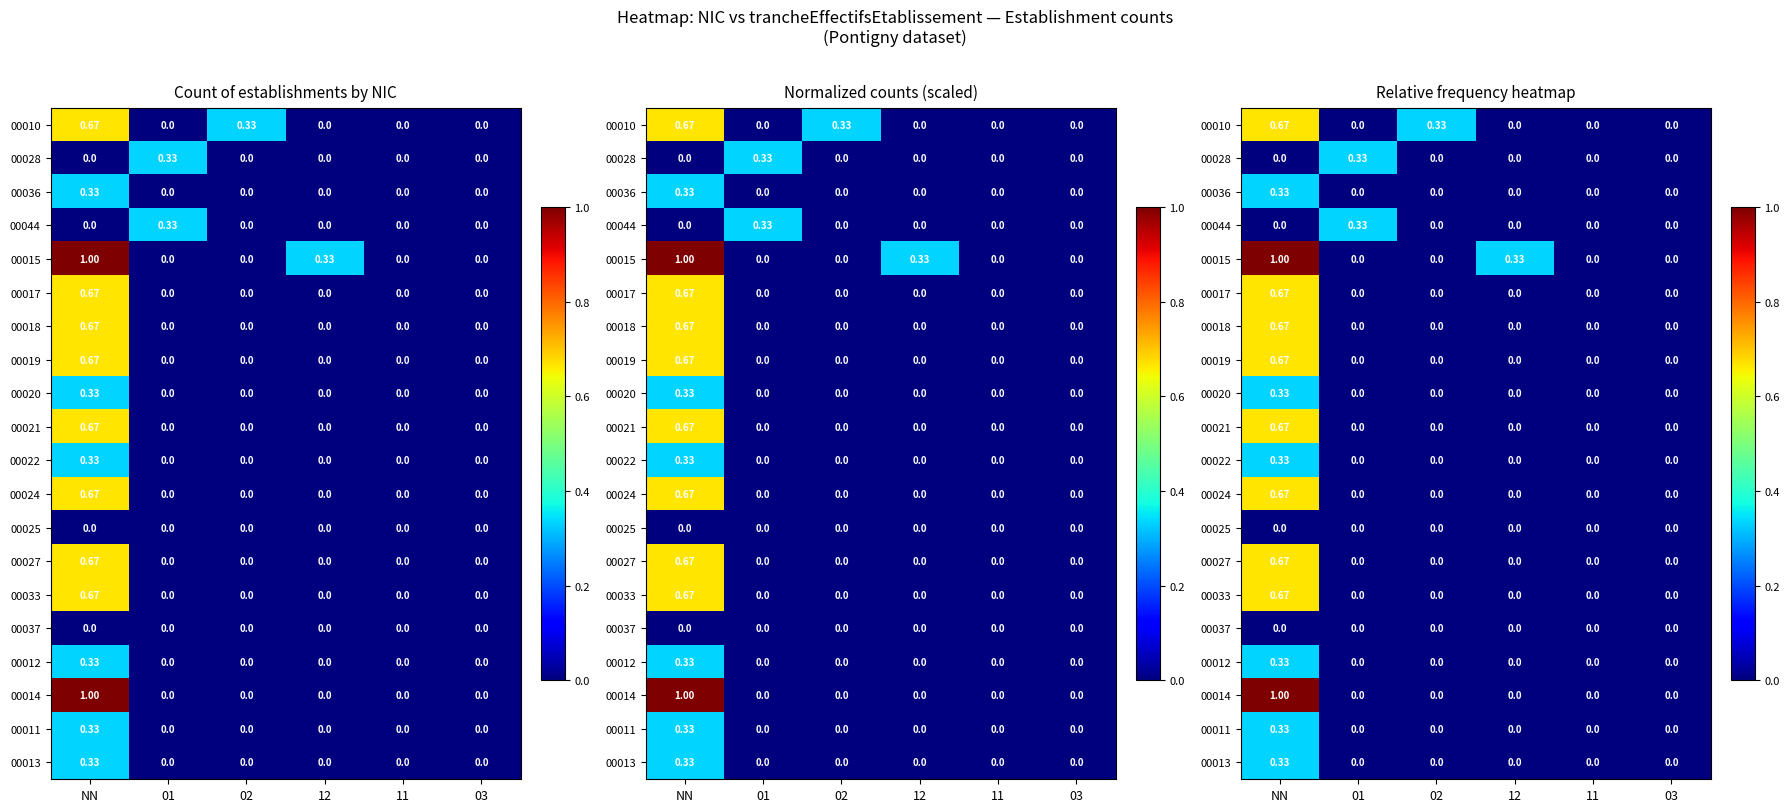

At which category is the sum across all series the highest?

NN